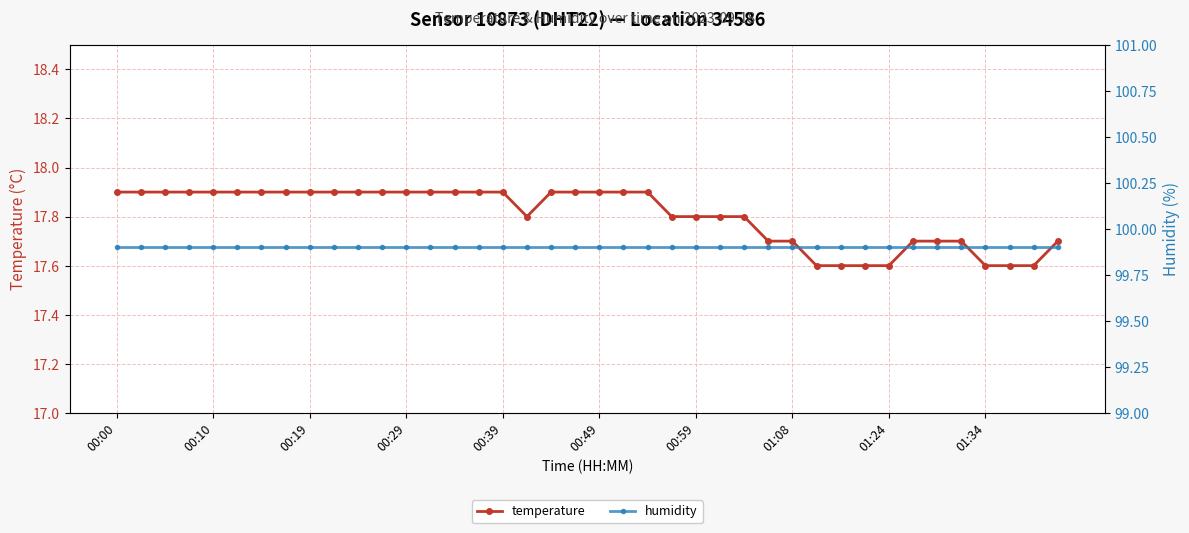

Which series has the largest range (max minus min)?

temperature